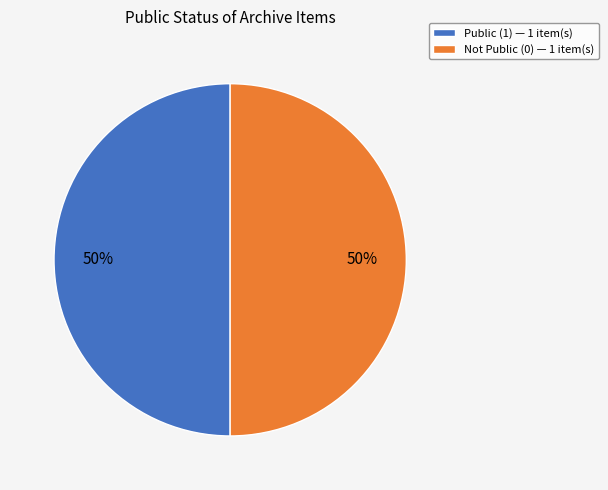

The Not Public (0) — 1 item(s) slice represents 50% of the pie. True or false?

True